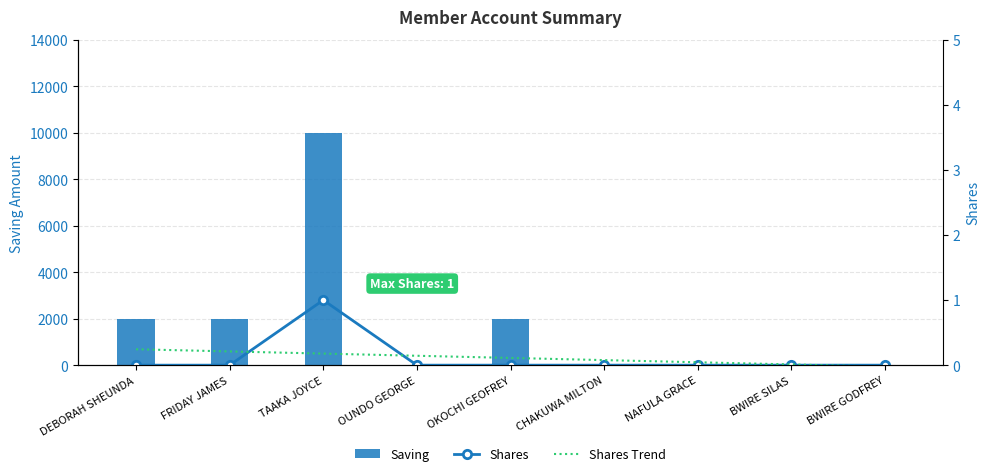

Rank the series by their maximum value, from highest to lowest.

Saving, Shares, Shares Trend